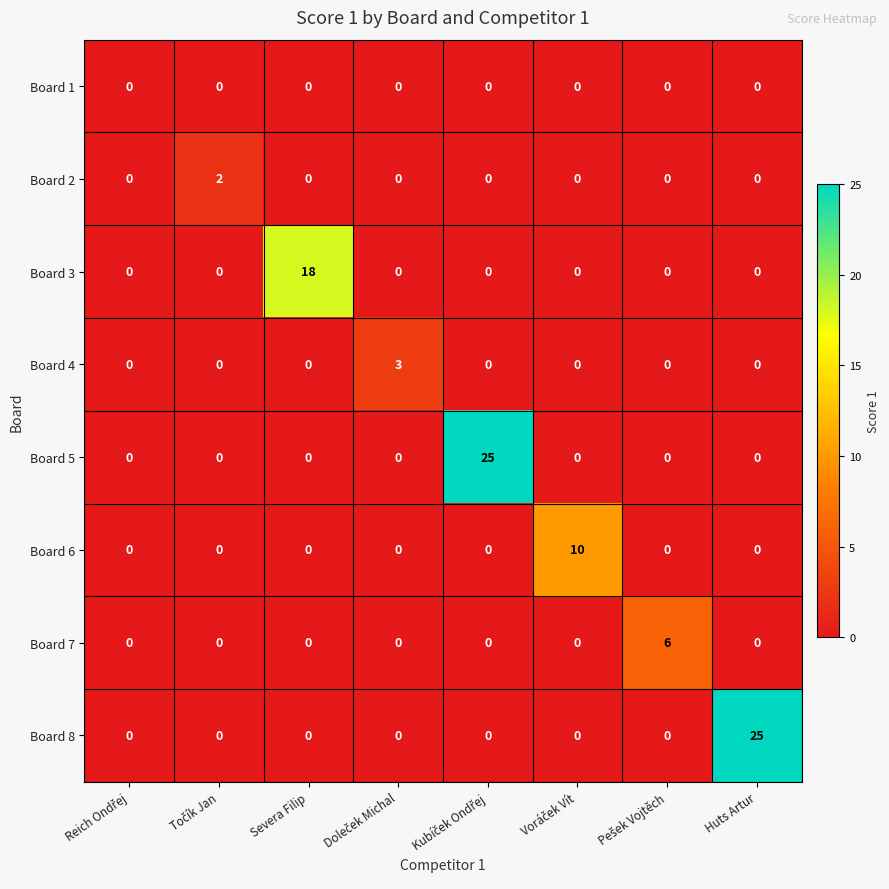

At how many categories does at least one series exceed 9?

4